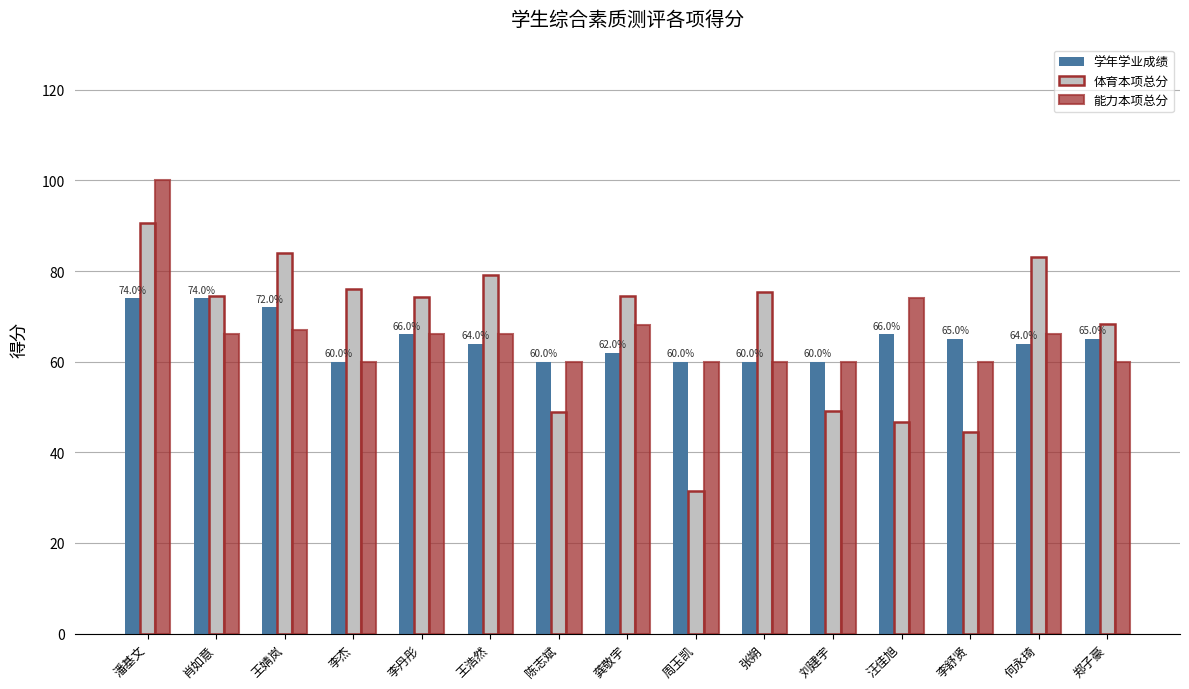

Does the chart contain any negative values?

No